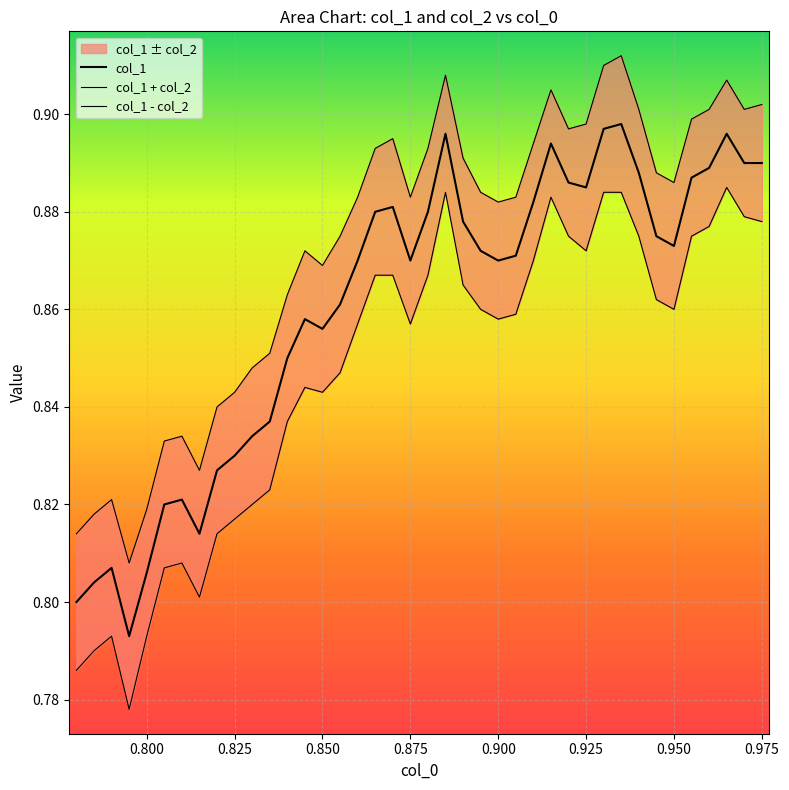

What is the value of the col_1 point at the 25th from the left?

0.9